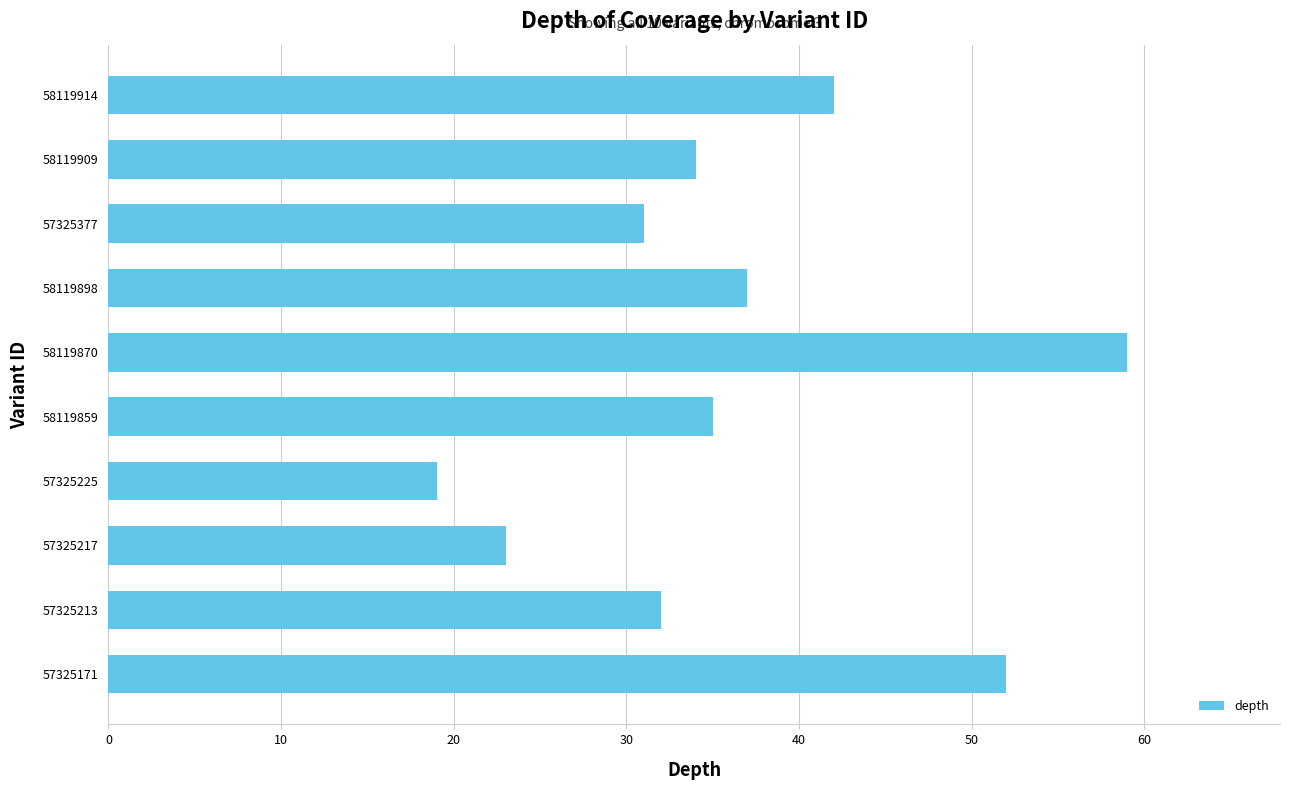

Between 57325171 and 58119898, which is larger?

57325171